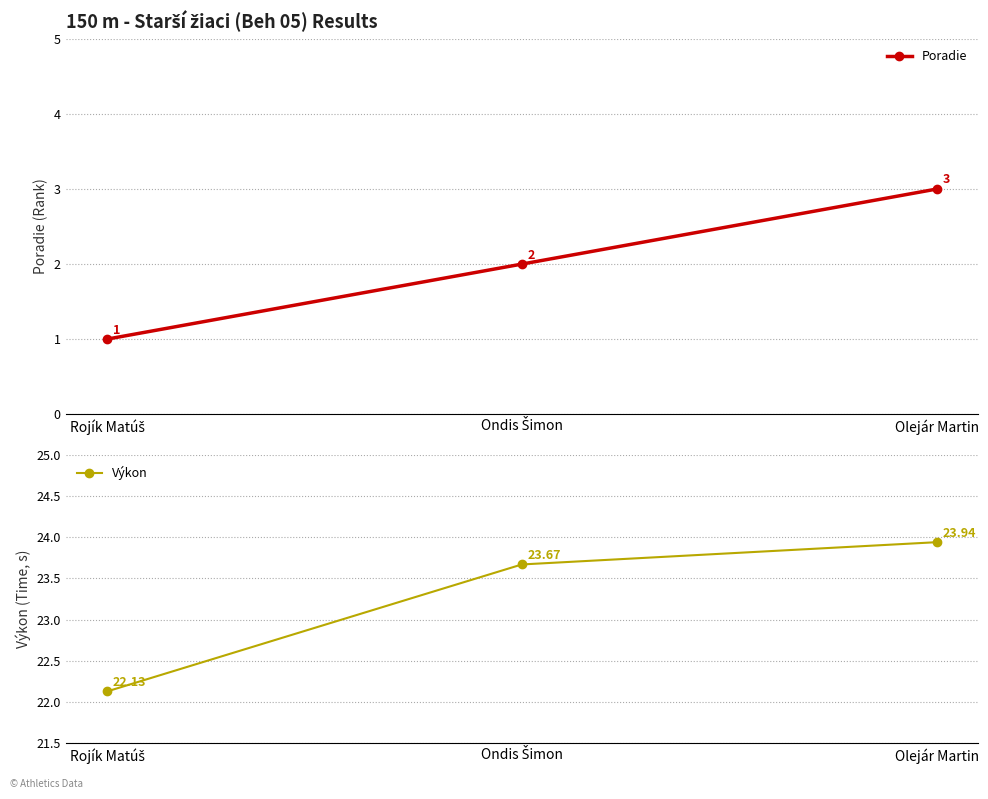

What is the label of the 2nd point from the left?

Ondis Šimon